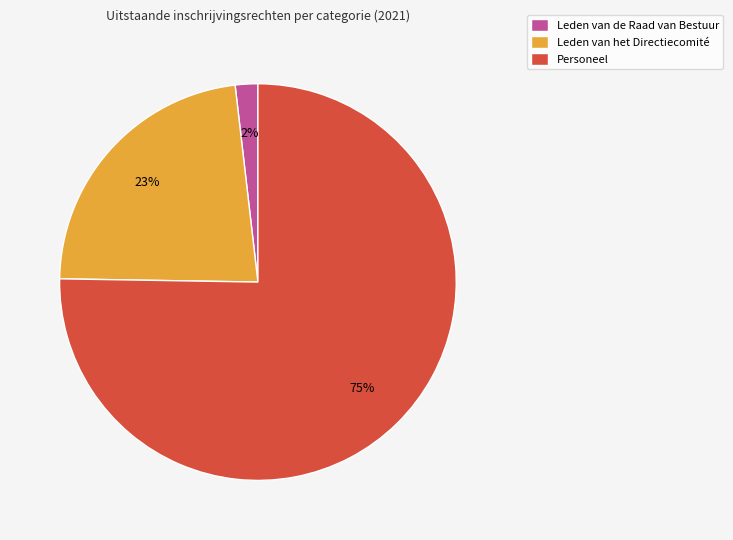

Rank the categories by value from lowest to highest.

Leden van de Raad van Bestuur, Leden van het Directiecomité, Personeel